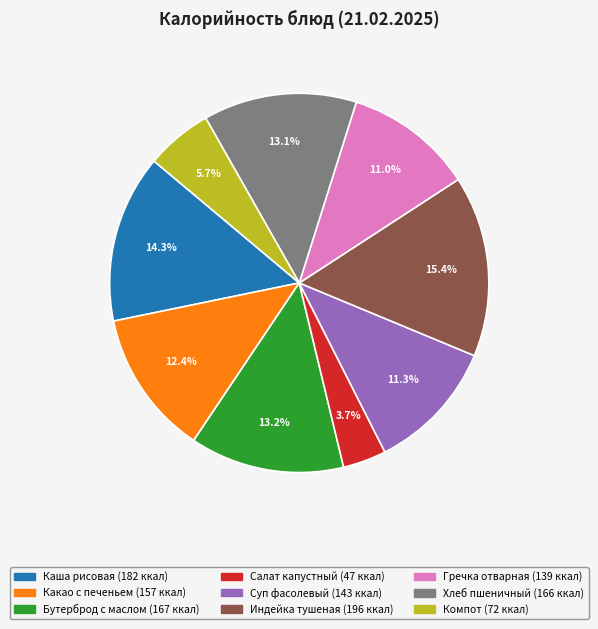

Is there a majority slice in this chart?

No